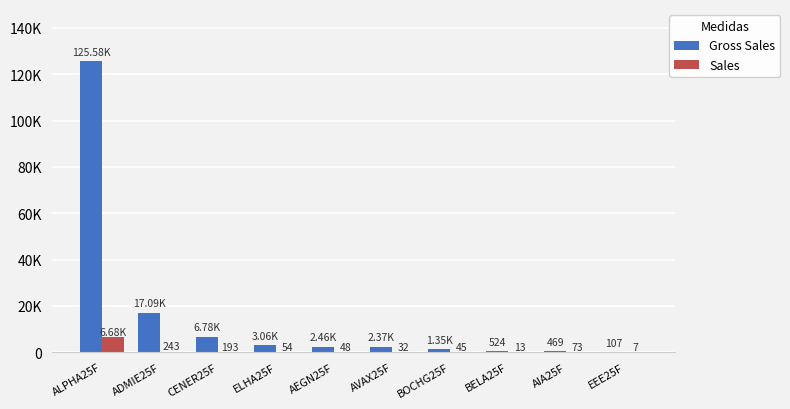

Which series has the widest spread of values?

Gross Sales